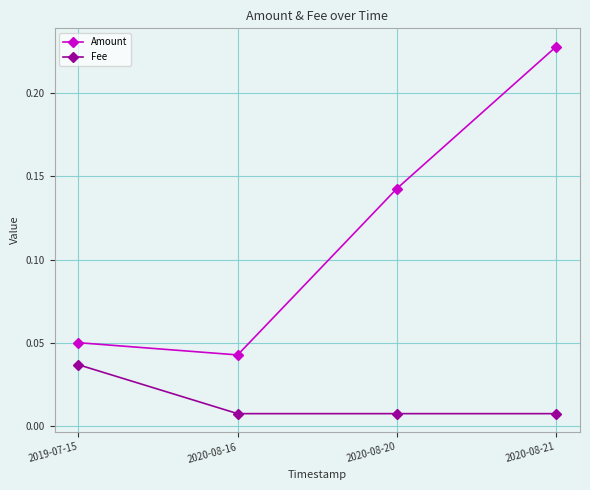

True or false: Fee and Amount intersect in this chart.

False